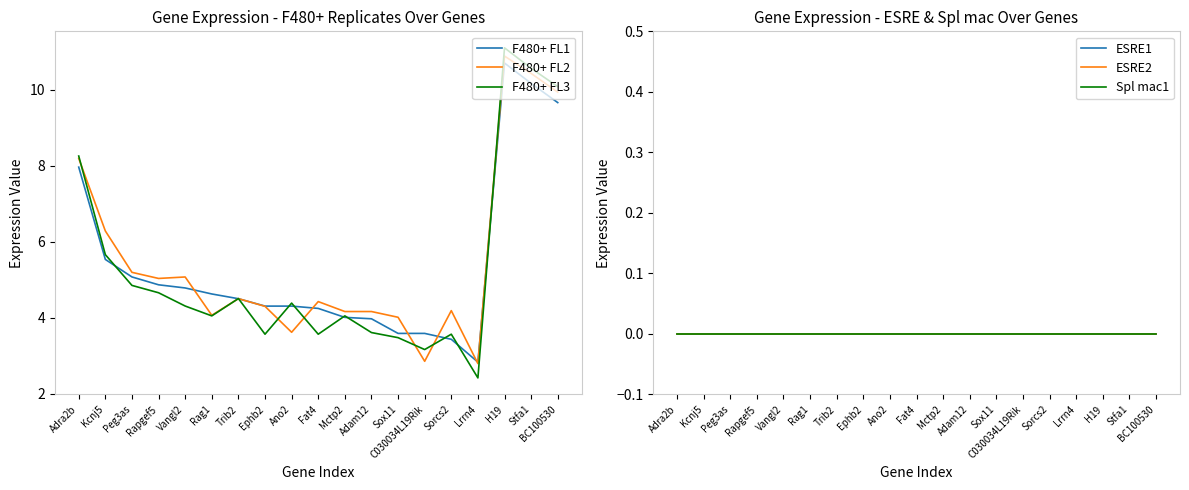

At how many categories does at least one series exceed 8?

4